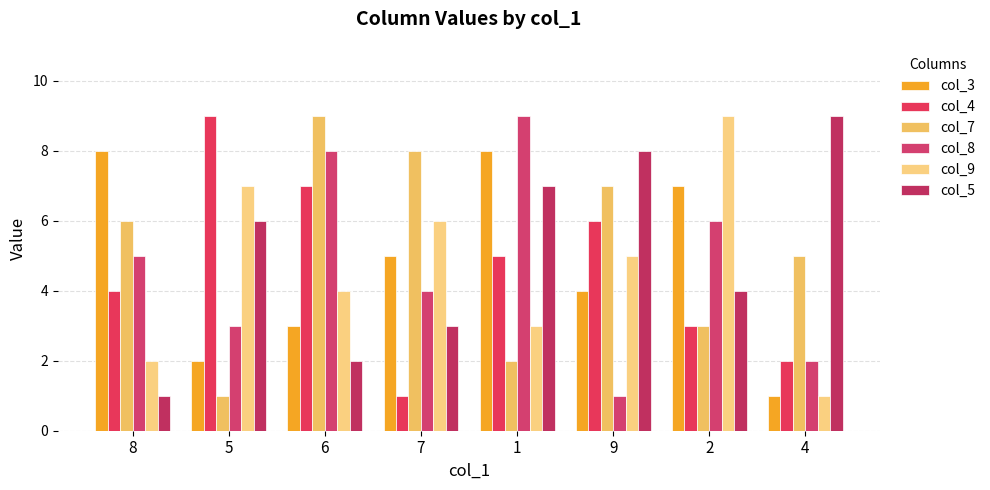

What is the label of the 8th bar from the right?

8